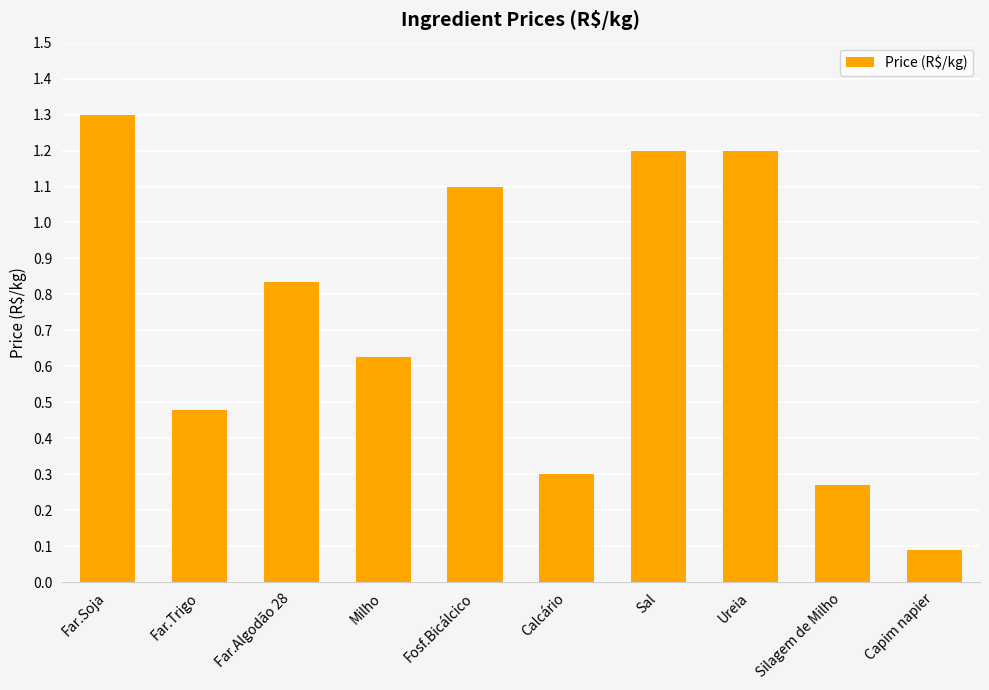

The value at Sal is 2.0. True or false?

False